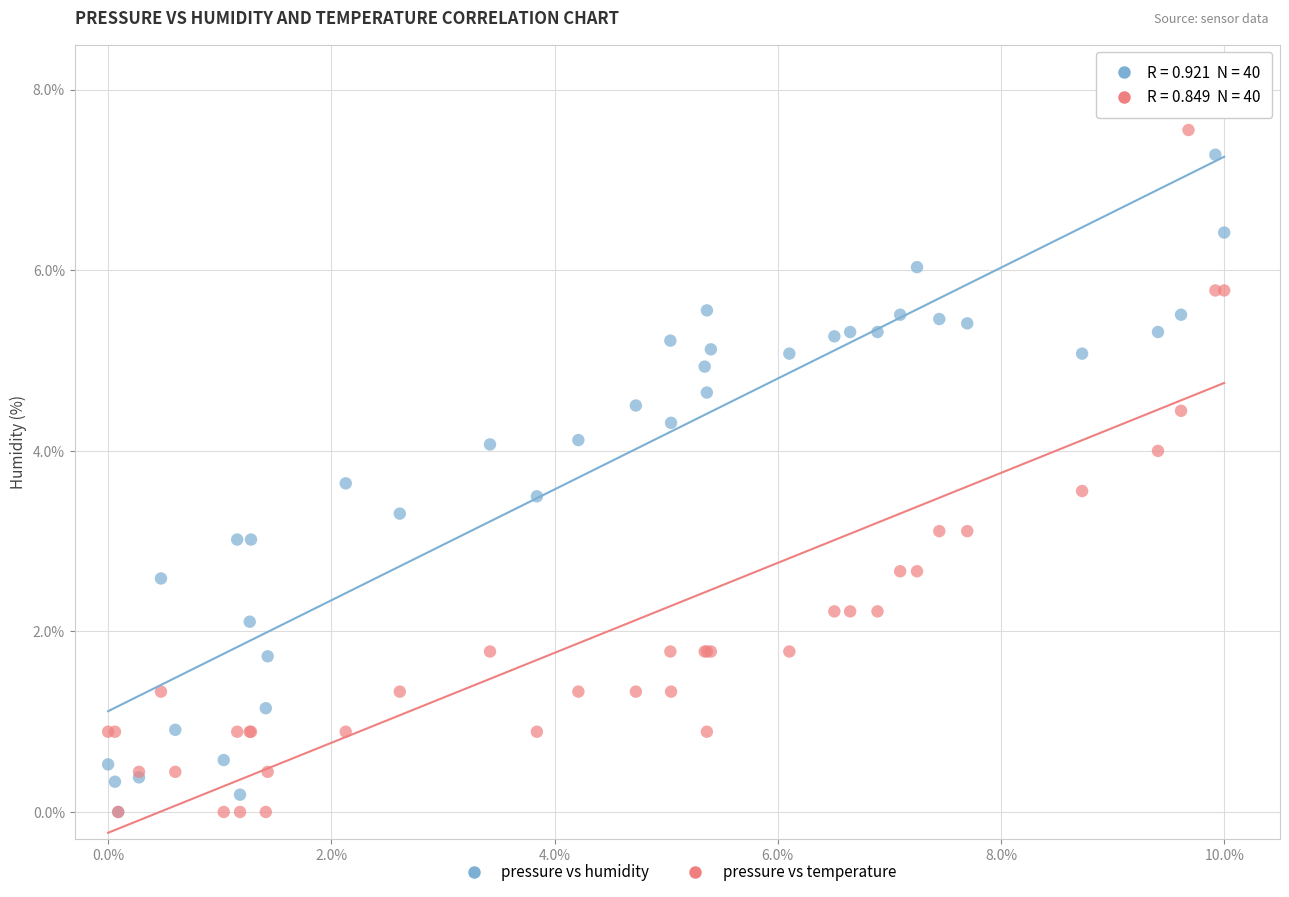

What are all the series names shown in the legend?

pressure vs humidity, pressure vs temperature